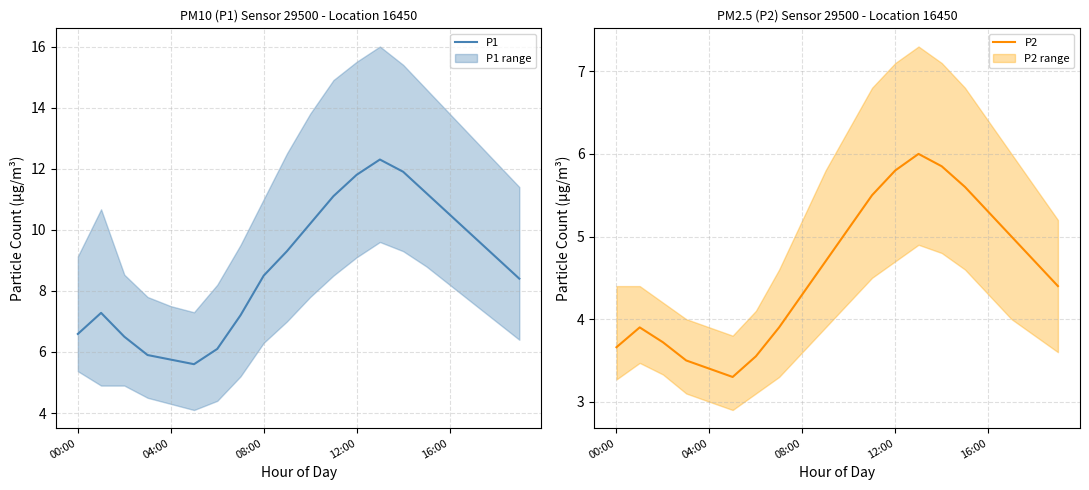

What is the difference between the P2 values at 7 and 10?

1.2